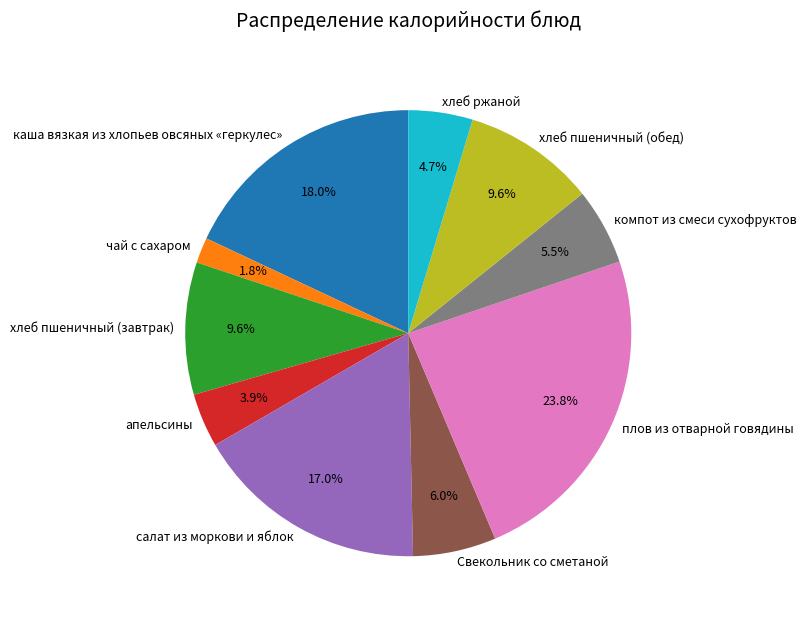

Combined, what portion of the pie is плов из отварной говядины and апельсины?

27.7%